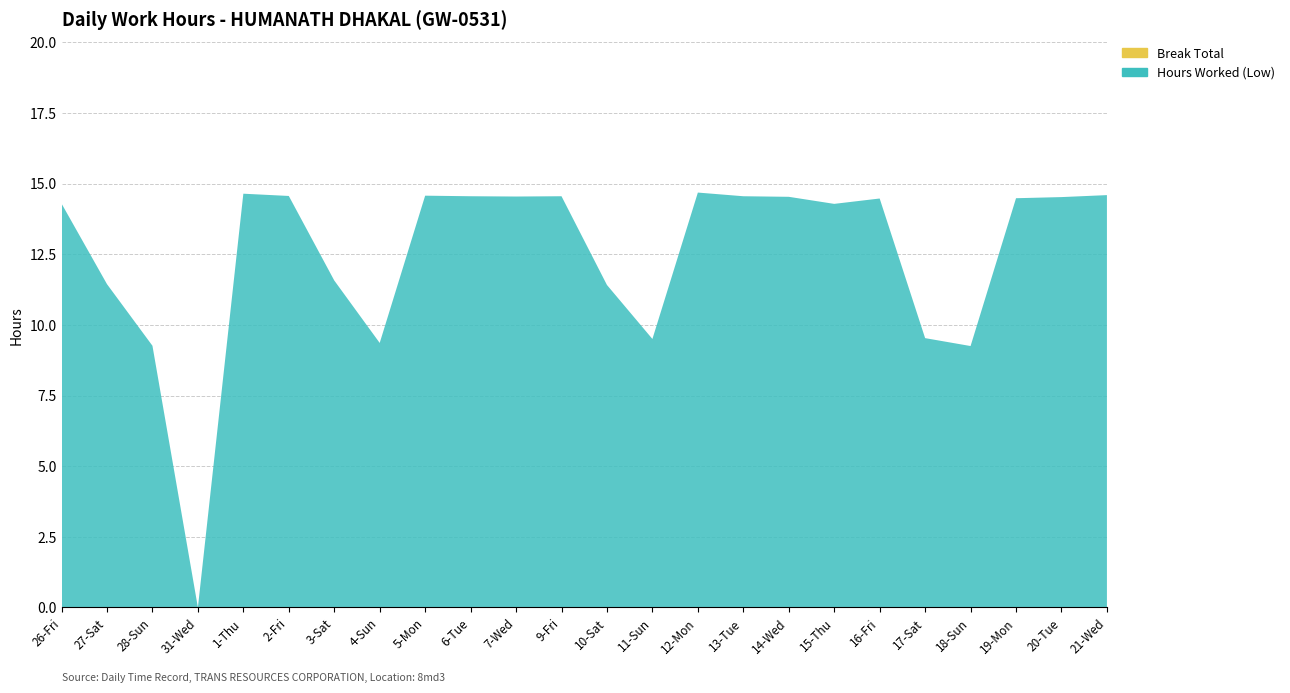

Reading right to left, transcribe all the data shown in this chart.

Hours Worked (Low): 21-Wed=14.6	20-Tue=14.5	19-Mon=14.5	18-Sun=9.2	17-Sat=9.5	16-Fri=14.5	15-Thu=14.3	14-Wed=14.5	13-Tue=14.6	12-Mon=14.7	11-Sun=9.5	10-Sat=11.4	9-Fri=14.6	7-Wed=14.5	6-Tue=14.6	5-Mon=14.6	4-Sun=9.4	3-Sat=11.6	2-Fri=14.6	1-Thu=14.6	31-Wed=0.0	28-Sun=9.3	27-Sat=11.4	26-Fri=14.3
Break Total: 21-Wed=0.0	20-Tue=0.0	19-Mon=0.0	18-Sun=0.0	17-Sat=0.0	16-Fri=0.0	15-Thu=0.0	14-Wed=0.0	13-Tue=0.0	12-Mon=0.0	11-Sun=0.0	10-Sat=0.0	9-Fri=0.0	7-Wed=0.0	6-Tue=0.0	5-Mon=0.0	4-Sun=0.0	3-Sat=0.0	2-Fri=0.0	1-Thu=0.0	31-Wed=0.0	28-Sun=0.0	27-Sat=0.0	26-Fri=0.0